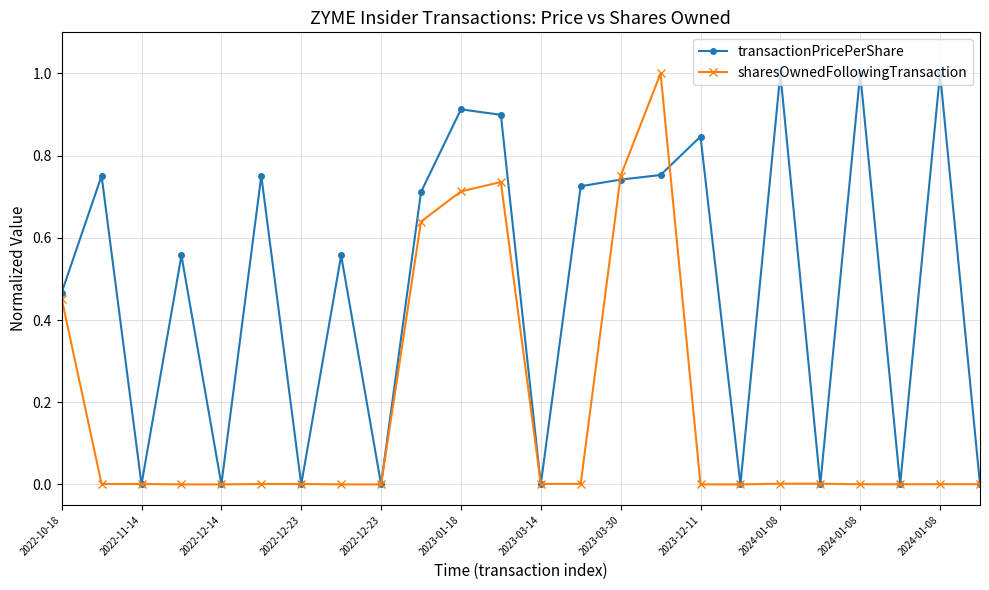

Which series has the largest total across all categories?

transactionPricePerShare